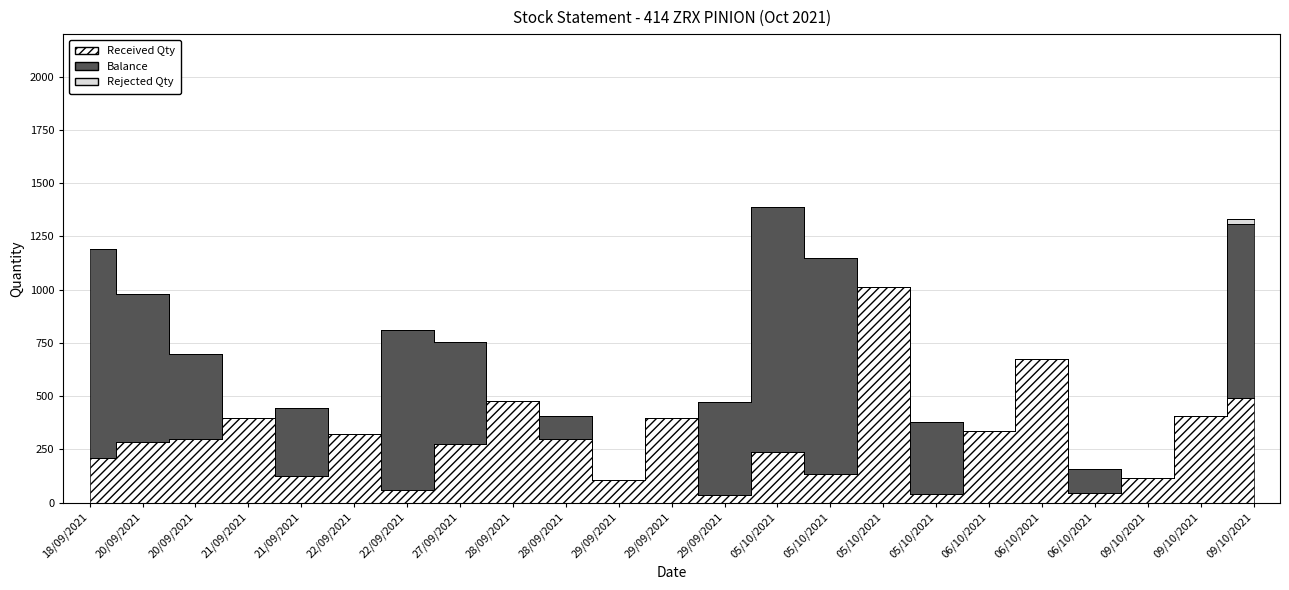

Reading right to left, list all the values displayed in this chart.

Received Qty: 09/10/2021=491	09/10/2021=405	09/10/2021=115	06/10/2021=45	06/10/2021=675	06/10/2021=338	05/10/2021=40	05/10/2021=1014	05/10/2021=135	05/10/2021=240	29/09/2021=38	29/09/2021=398	29/09/2021=108	28/09/2021=297	28/09/2021=479	27/09/2021=275	22/09/2021=58	22/09/2021=322	21/09/2021=125	21/09/2021=397	20/09/2021=300	20/09/2021=285	18/09/2021=210
Balance: 09/10/2021=819	09/10/2021=0	09/10/2021=0	06/10/2021=115	06/10/2021=0	06/10/2021=0	05/10/2021=338	05/10/2021=0	05/10/2021=1014	05/10/2021=1149	29/09/2021=435	29/09/2021=0	29/09/2021=0	28/09/2021=108	28/09/2021=0	27/09/2021=479	22/09/2021=754	22/09/2021=0	21/09/2021=322	21/09/2021=0	20/09/2021=397	20/09/2021=697	18/09/2021=982
Rejected Qty: 09/10/2021=20	09/10/2021=0	09/10/2021=0	06/10/2021=0	06/10/2021=0	06/10/2021=0	05/10/2021=0	05/10/2021=0	05/10/2021=0	05/10/2021=0	29/09/2021=0	29/09/2021=0	29/09/2021=0	28/09/2021=0	28/09/2021=0	27/09/2021=0	22/09/2021=0	22/09/2021=0	21/09/2021=0	21/09/2021=0	20/09/2021=0	20/09/2021=0	18/09/2021=0